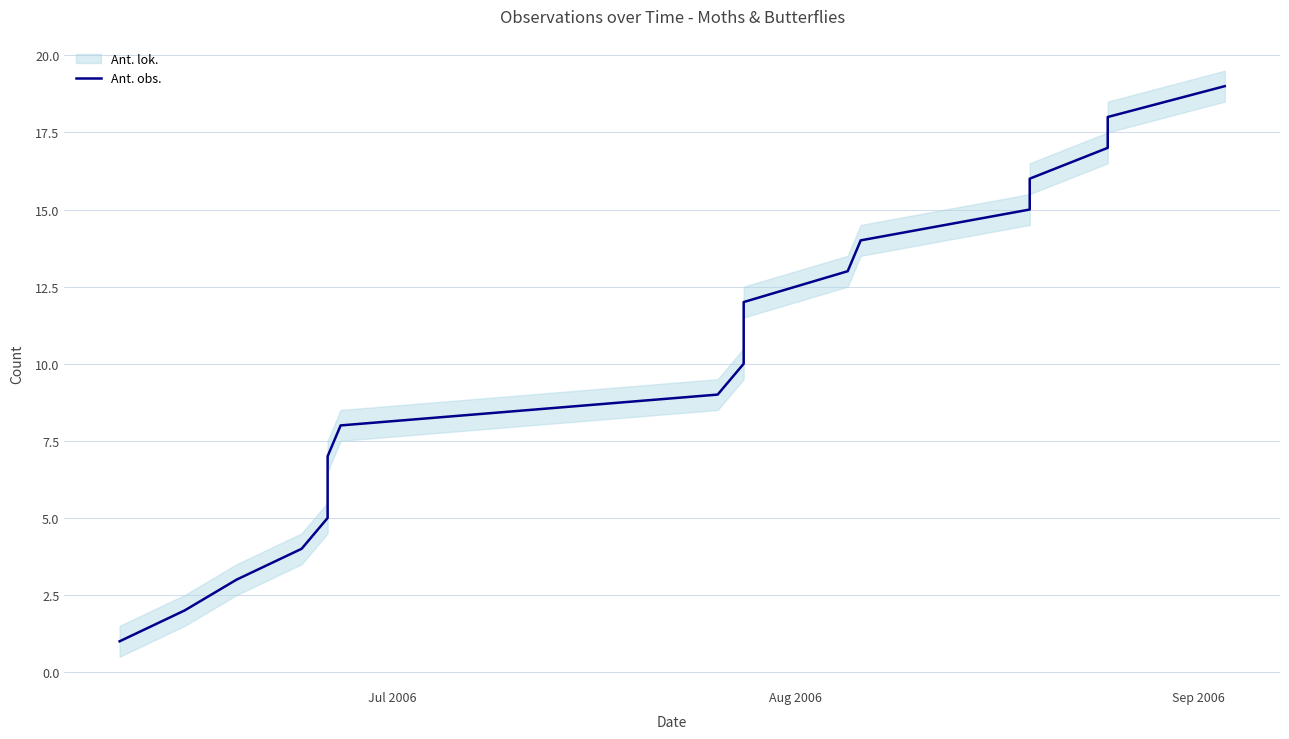

What is the smallest value displayed?

1